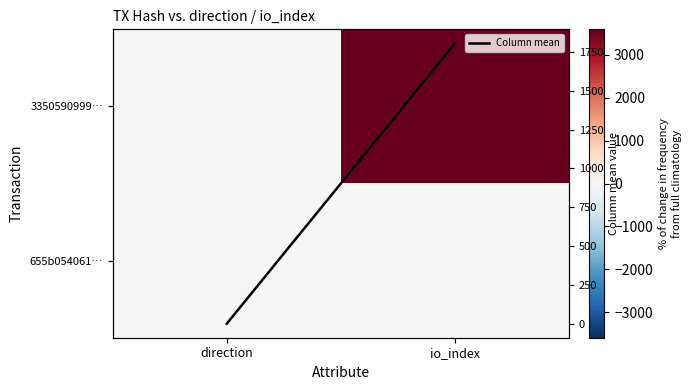

Is it true that Column mean equals 1804.5 at io_index?

True